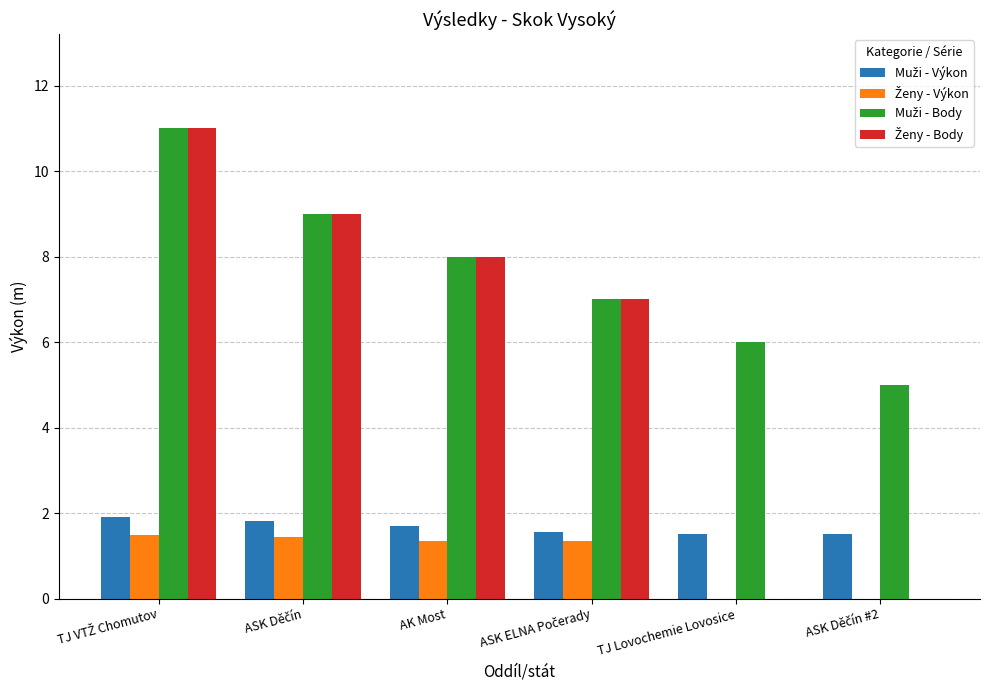

Count the number of data series in this chart.

4